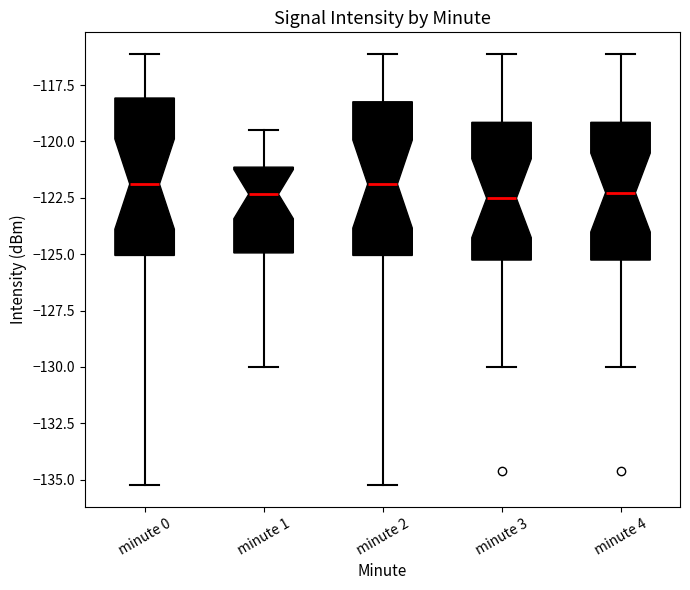

Reading left to right, transcribe this box plot: for each box, give where its median line is, the range the box spans, and where its two whiskers end, as read against the y-axis. The values are not printed on the chart, so give them approximately, as read against the axis.

minute 0: median -122.0, box -125.0 to -118.0, whiskers -135.0 to -116.0
minute 1: median -122.5, box -125.0 to -121.0, whiskers -130.0 to -119.5
minute 2: median -122.0, box -125.0 to -118.0, whiskers -135.0 to -116.0
minute 3: median -122.5, box -125.5 to -119.0, whiskers -130.0 to -116.0
minute 4: median -122.5, box -125.5 to -119.0, whiskers -130.0 to -116.0